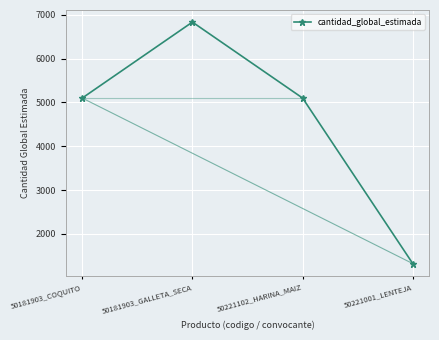

What is the average value?

4589